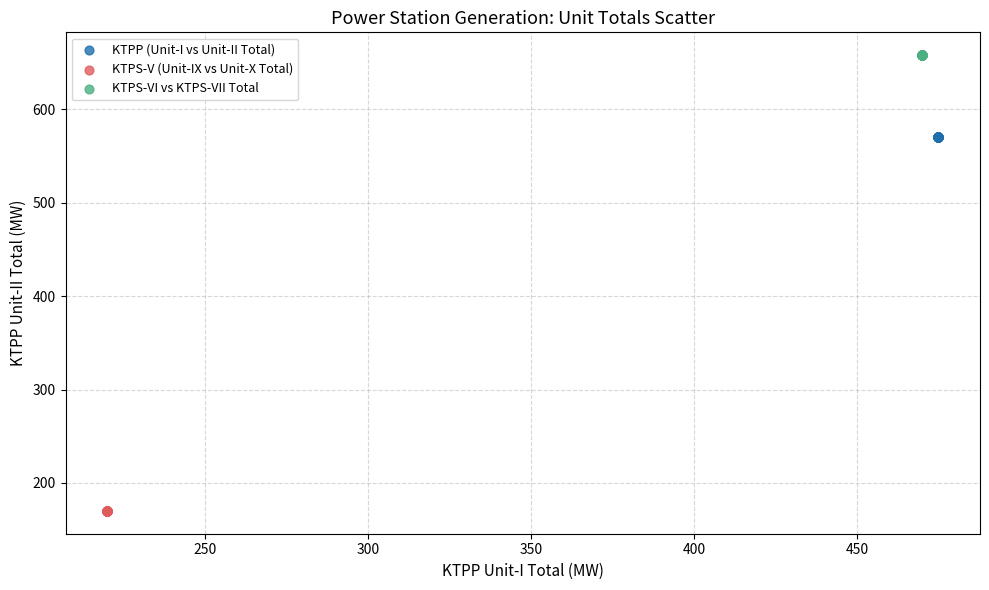

Which series contains the lowest Y value?

KTPS-V (Unit-IX vs Unit-X Total)